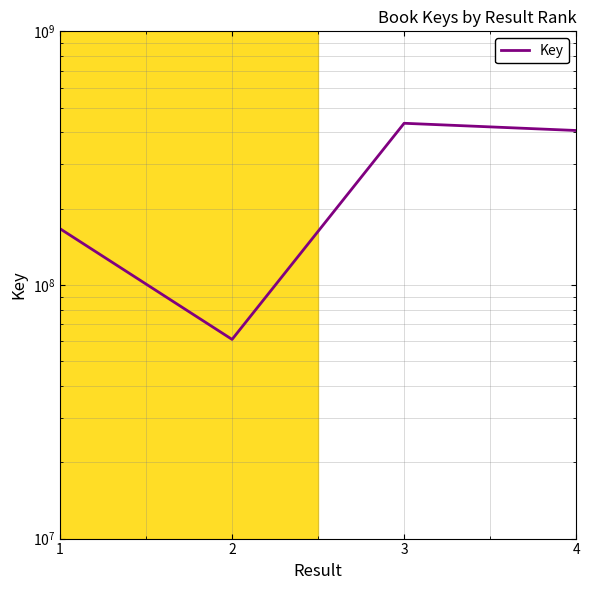

What is the value of the 3rd point from the left?

434016879